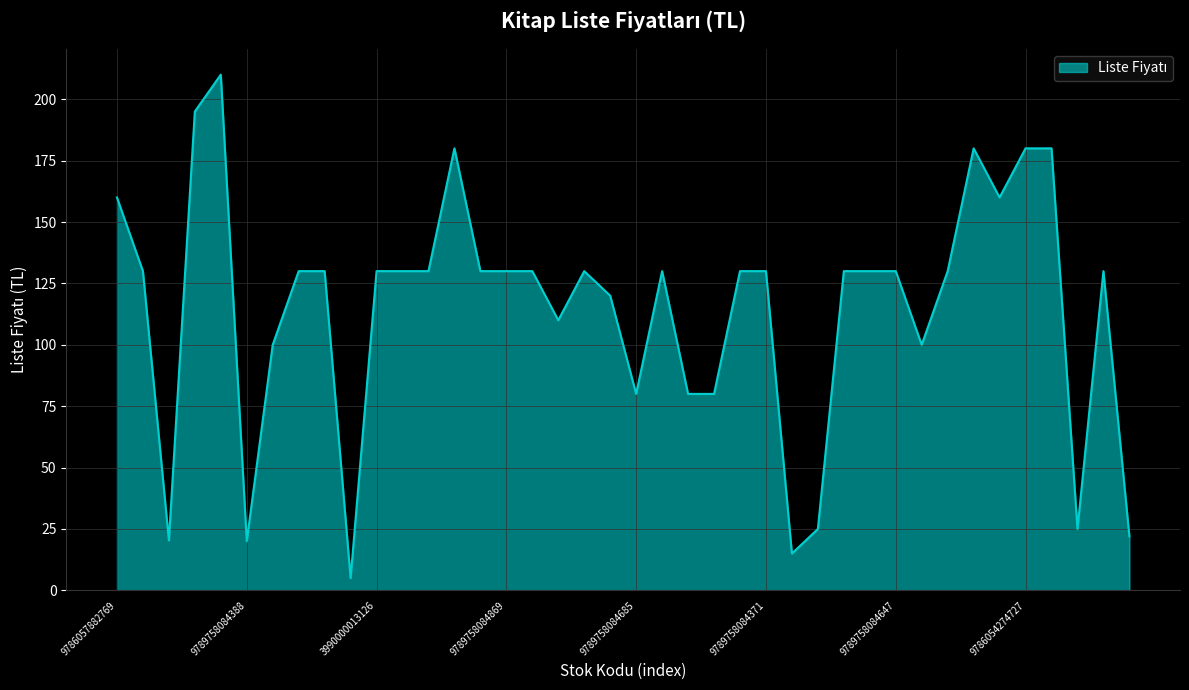

What is the greatest value displayed?

210.0